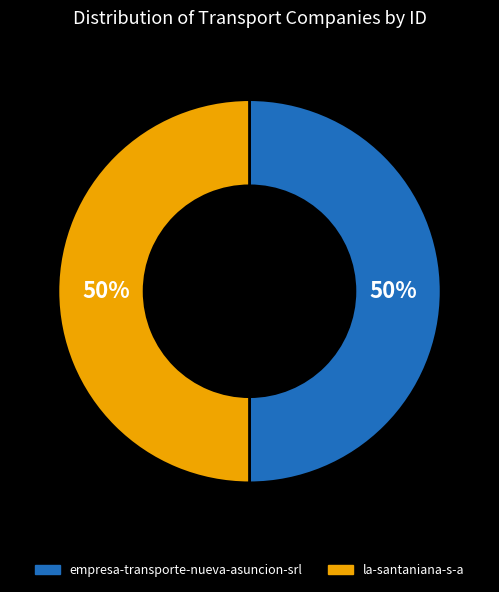

Approximately how many times larger is the value at empresa-transporte-nueva-asuncion-srl compared to la-santaniana-s-a?

1.0